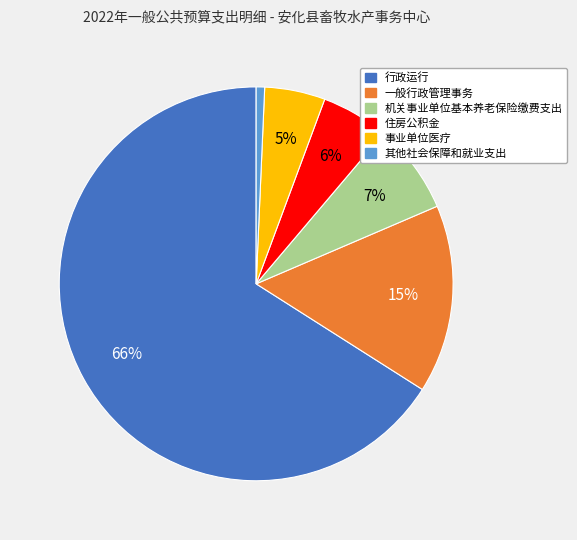

Is it true that 其他社会保障和就业支出 is 11% of the pie?

False